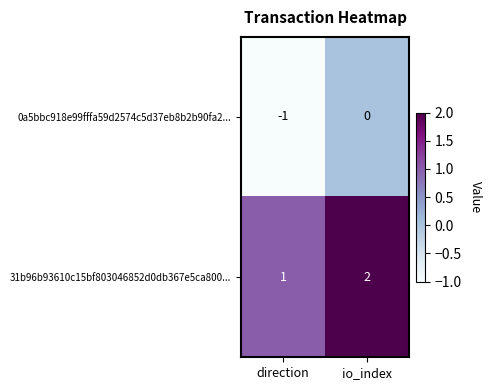

List the series in order of their overall mean, highest first.

31b96b93610c15bf803046852d0db367e5ca800..., 0a5bbc918e99fffa59d2574c5d37eb8b2b90fa2...